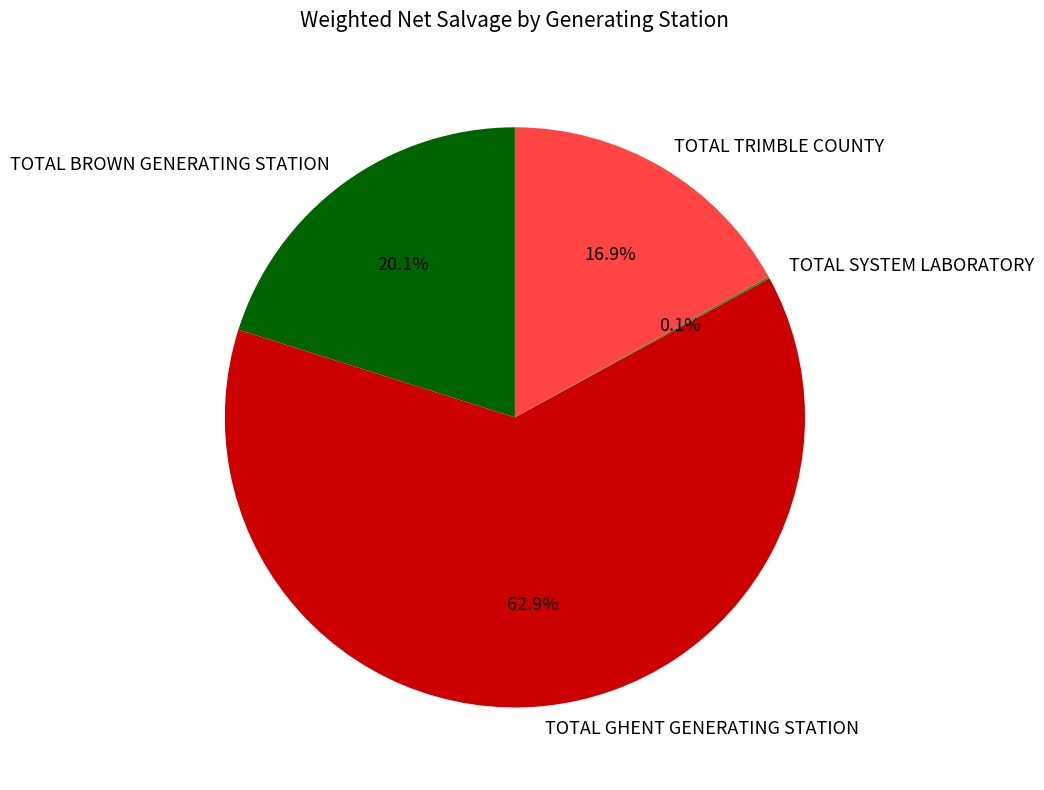

Is TOTAL BROWN GENERATING STATION the majority of the pie?

No